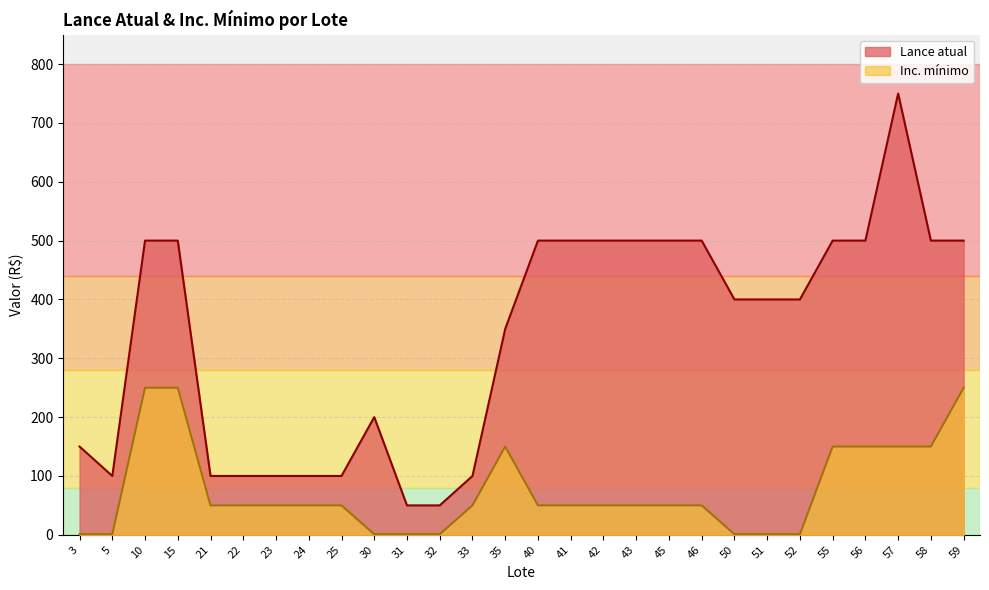

At how many categories does at least one series exceed 109?

19